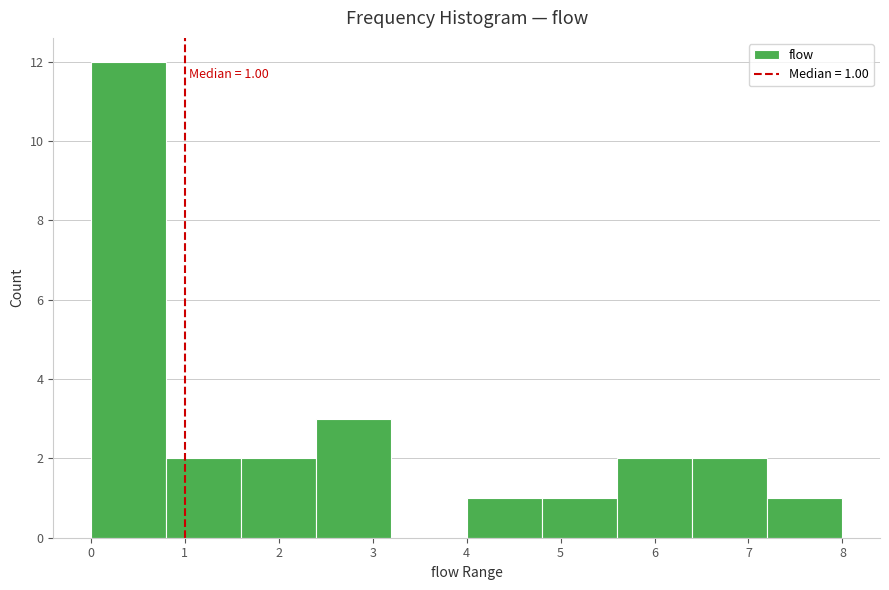

Over which range of the x-axis is the bar tallest?

0.0 to 0.8